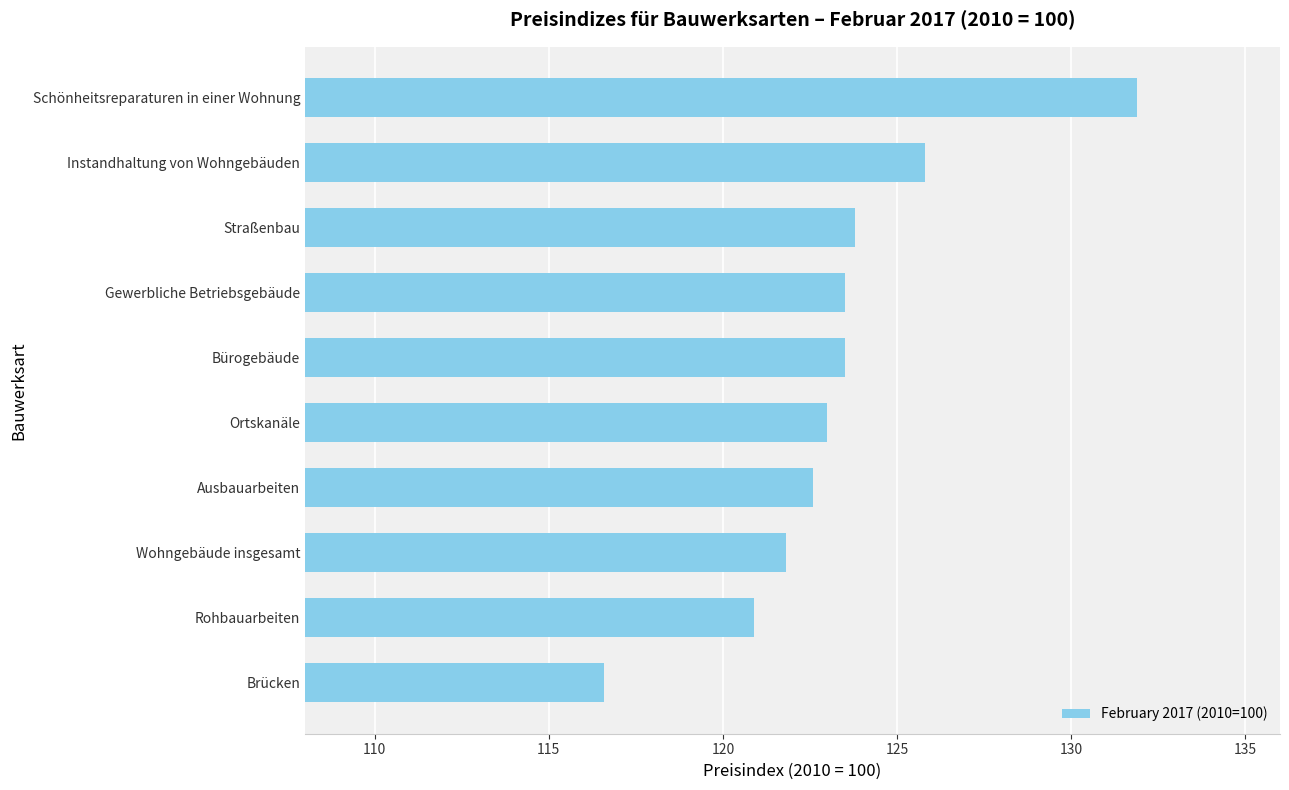

The chart shows a value of 188.2 at Ortskanäle. True or false?

False